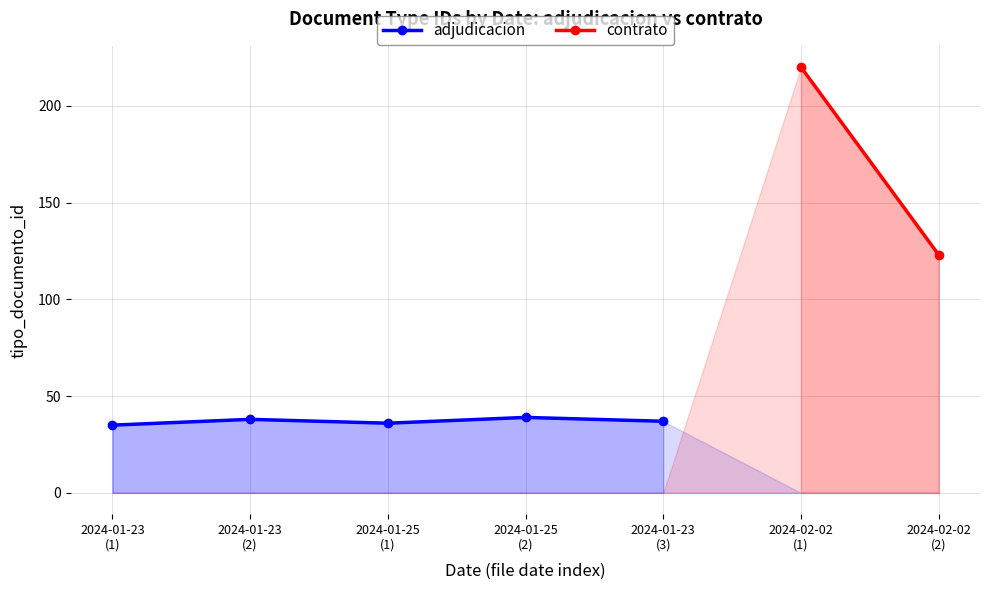

How many interior local peaks (higher than both neighbors) does the data have?

2